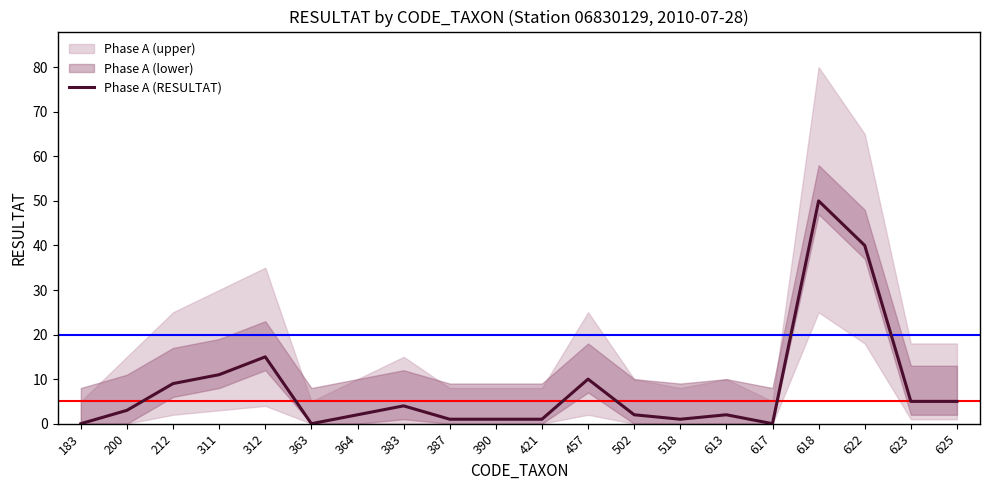

How many lines are shown in the chart?

1